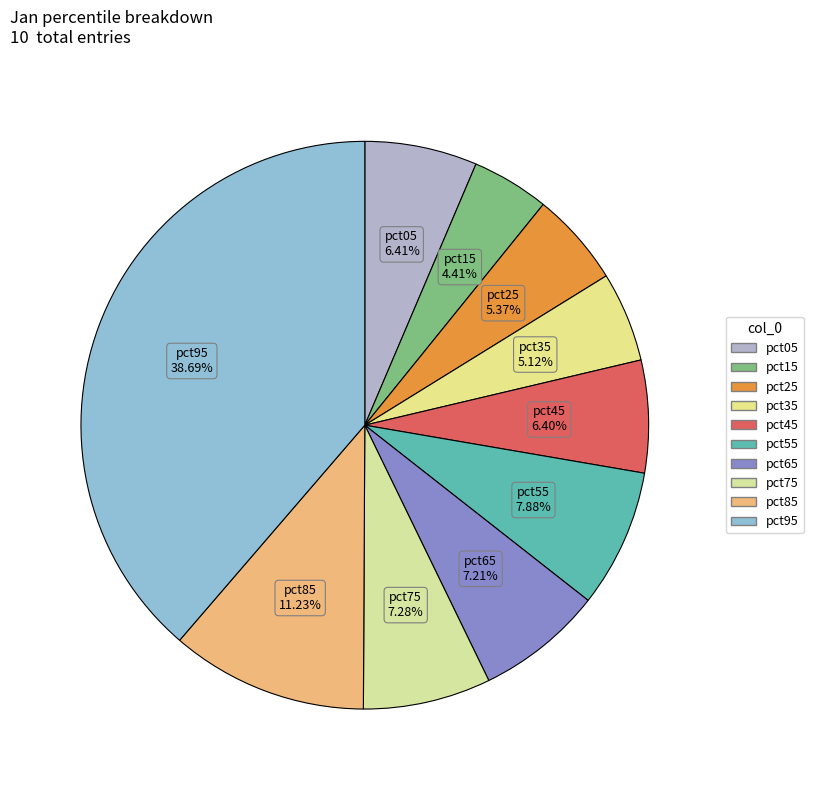

To the nearest percent, what portion does pct85 represent?

11%